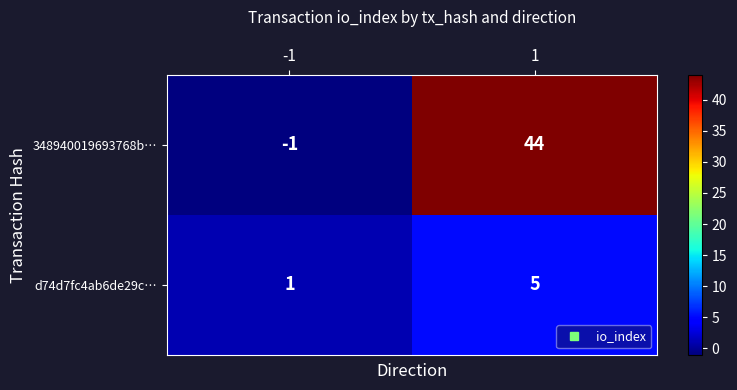

What is the difference between the d74d7fc4ab6de29c… values at 1 and -1?

4